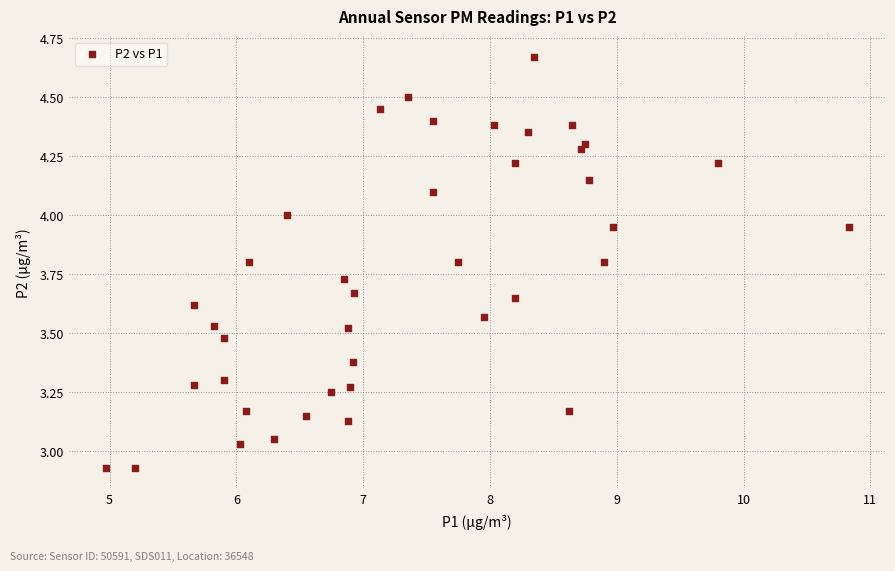

What is the range of Y values (max minus min)?

1.7